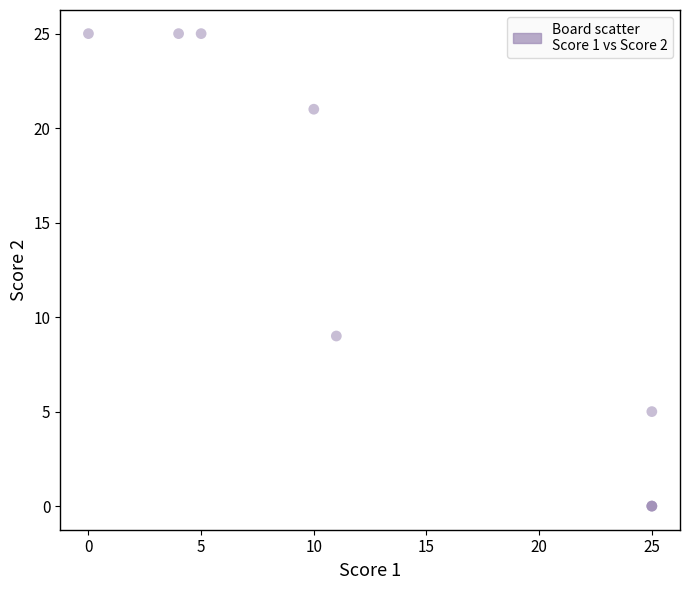

What Y value in the scatter plot is closest to 12?

9